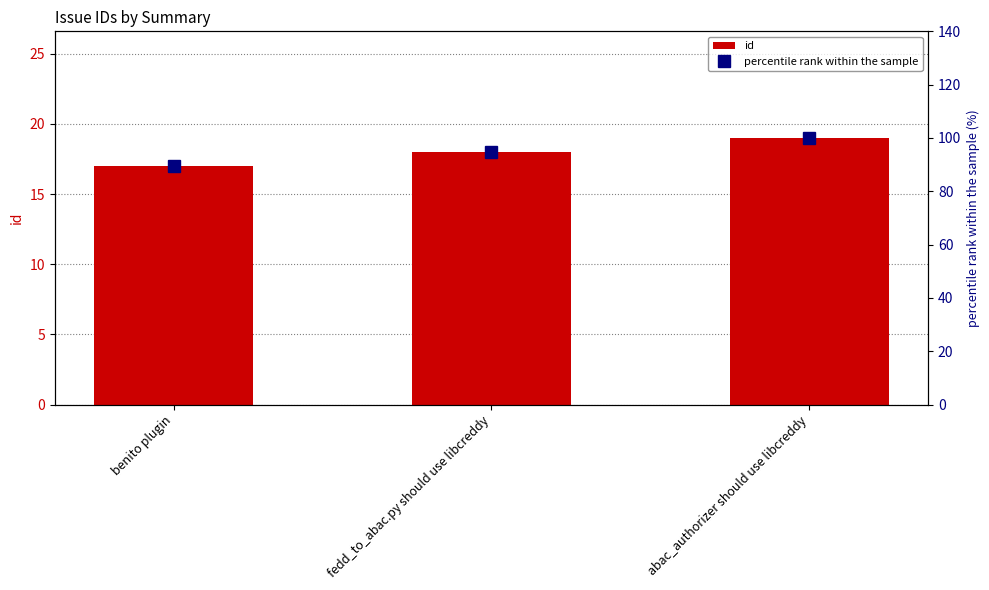

Which series has the largest total across all categories?

percentile rank within the sample